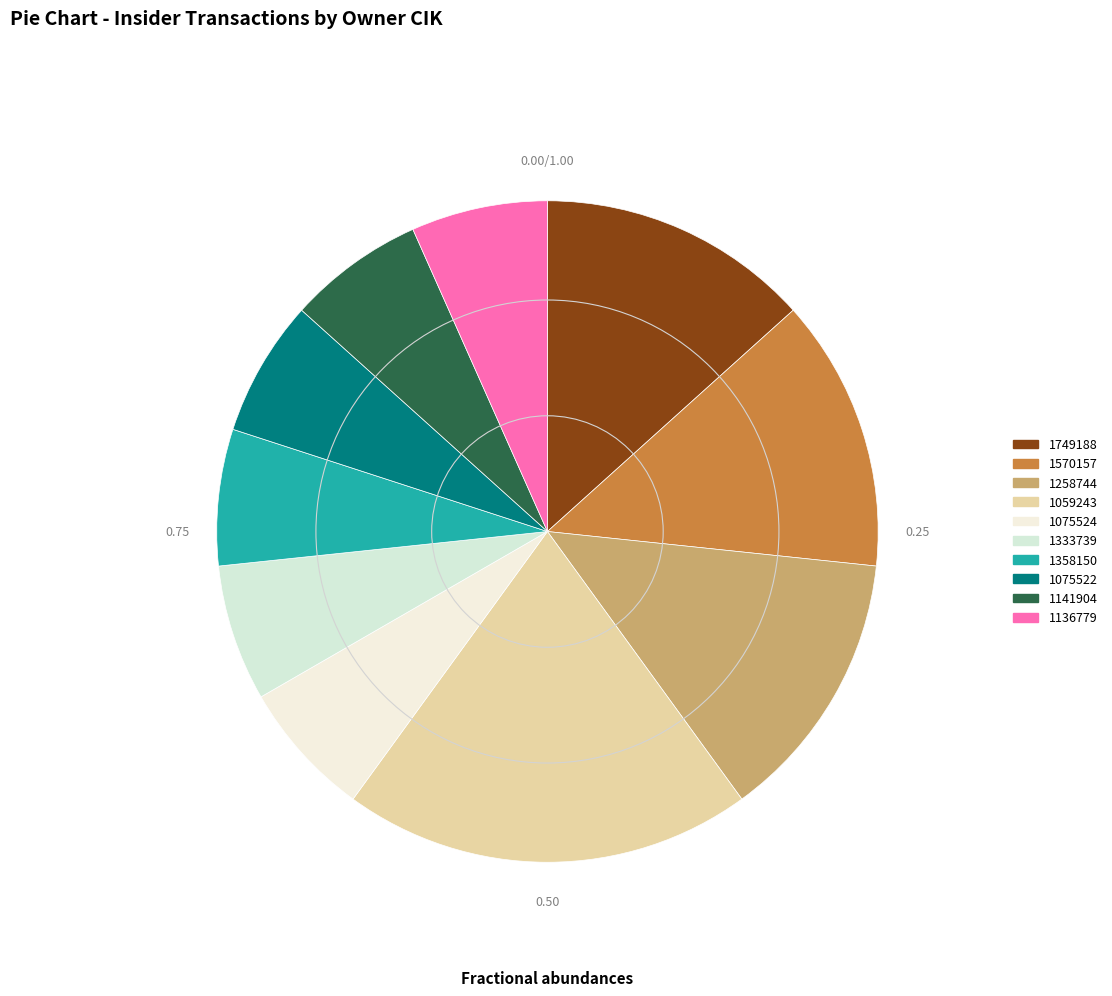

To the nearest percent, what percentage of the pie is 1333739?

7%